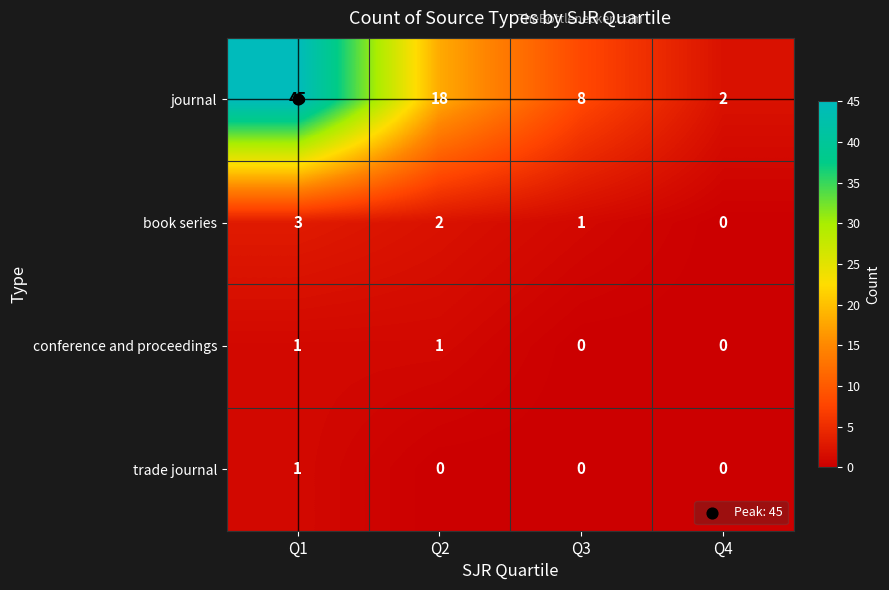

What is the spread (max minus min) of values at Q3?

8